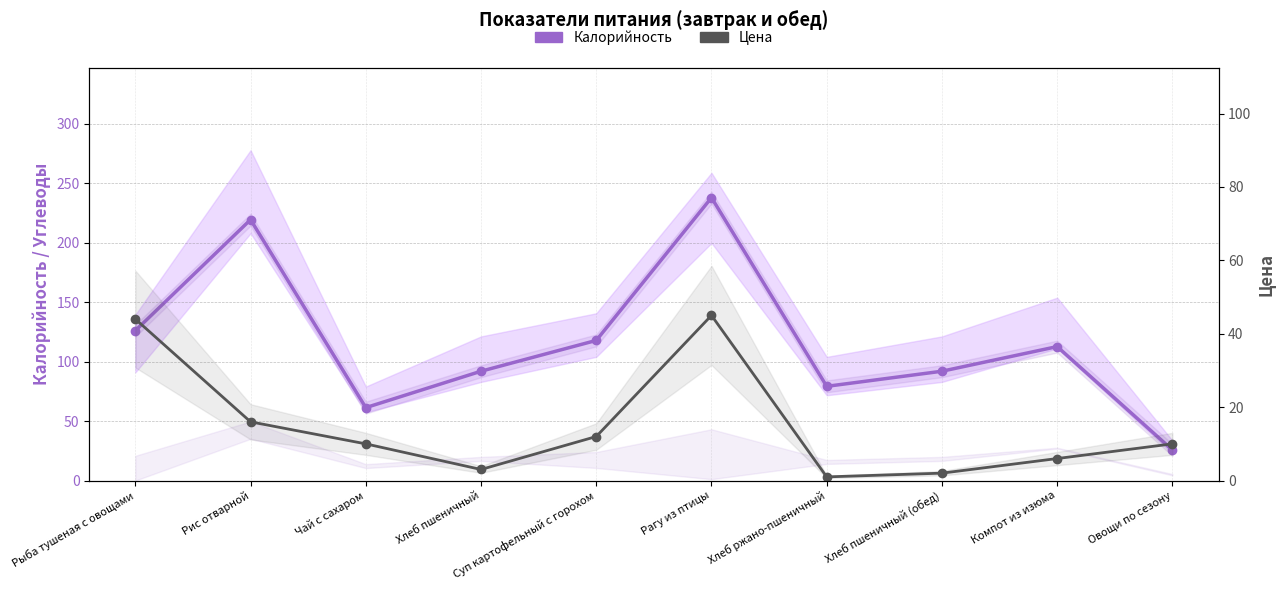

What is the label of the 1st point from the right?

Овощи по сезону